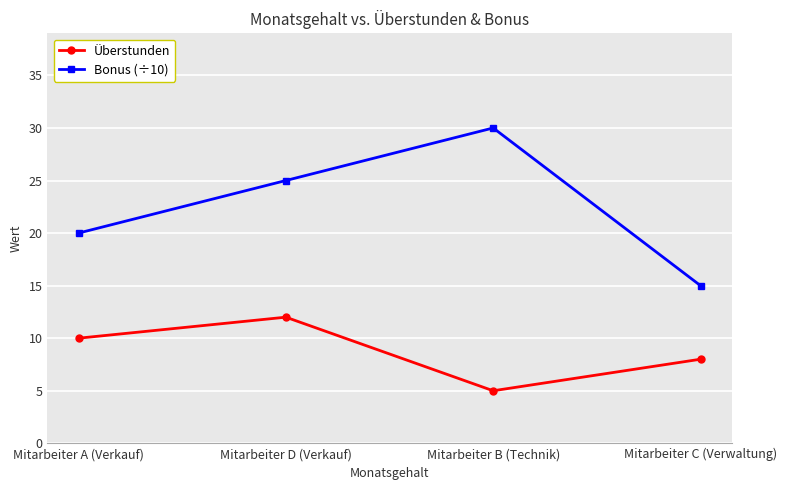

True or false: Bonus (÷10) and Überstunden cross at least once.

False